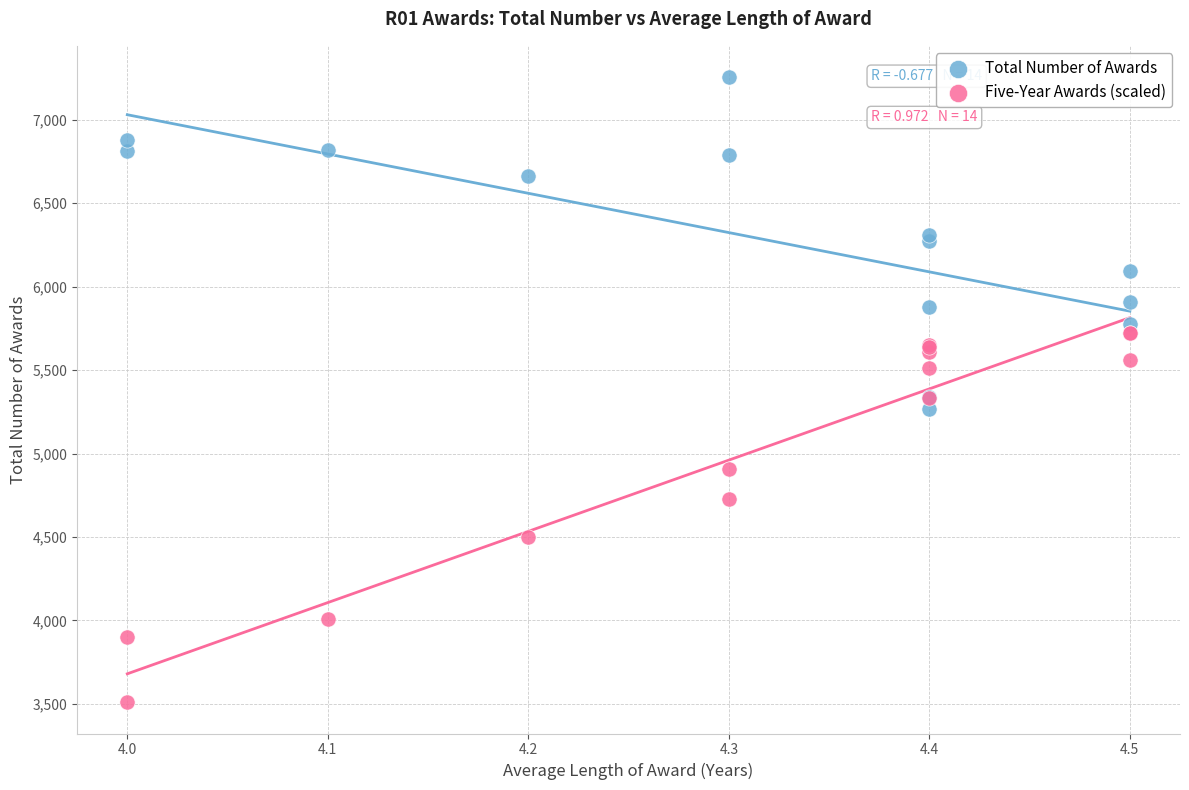

Which series contains the highest Y value?

Total Number of Awards